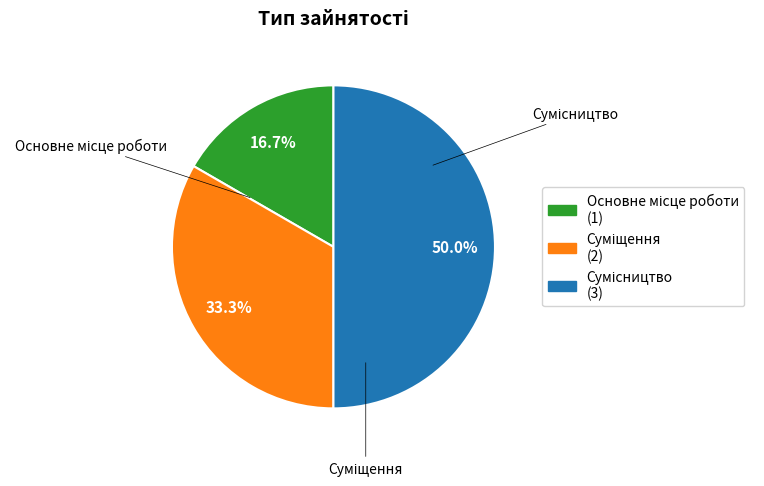

What percentage is the Суміщення slice, to the nearest percent?

33%